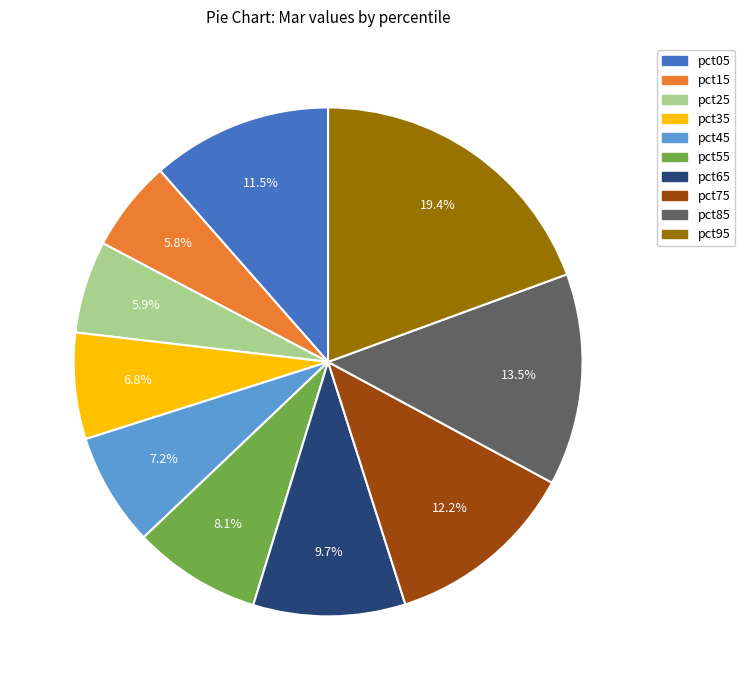

Which slice is the largest?

pct95